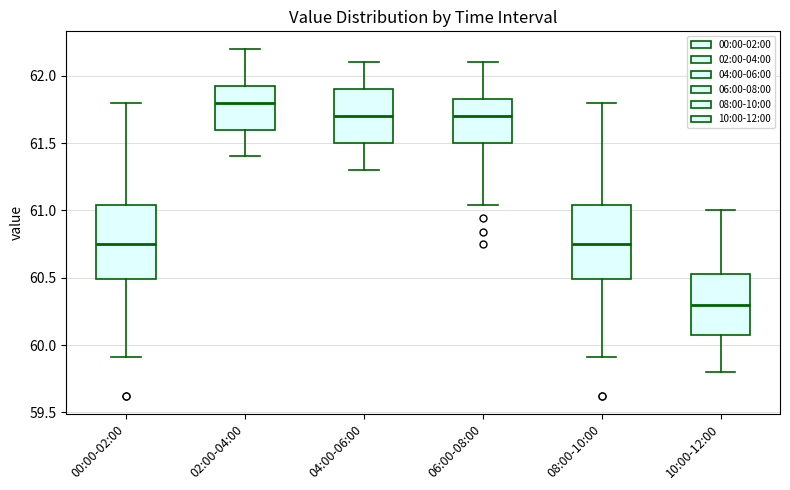

Reading left to right, read every box against the y-axis: the position of its median line, the range the box covers, and the ends of its whiskers. The values are not printed on the chart, so give them approximately, as read against the axis.

00:00-02:00: median 60.75, box 60.50 to 61.05, whiskers 59.90 to 61.80
02:00-04:00: median 61.80, box 61.60 to 61.95, whiskers 61.40 to 62.20
04:00-06:00: median 61.70, box 61.50 to 61.90, whiskers 61.30 to 62.10
06:00-08:00: median 61.70, box 61.50 to 61.85, whiskers 61.05 to 62.10
08:00-10:00: median 60.75, box 60.50 to 61.05, whiskers 59.90 to 61.80
10:00-12:00: median 60.30, box 60.10 to 60.55, whiskers 59.80 to 61.00